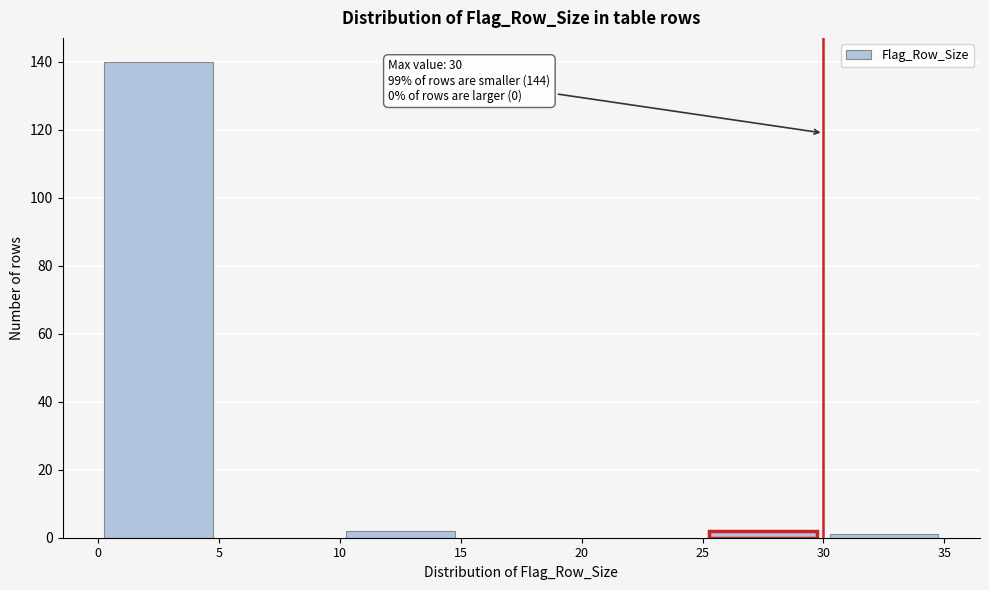

Over which range of the x-axis is the bar tallest?

0 to 5